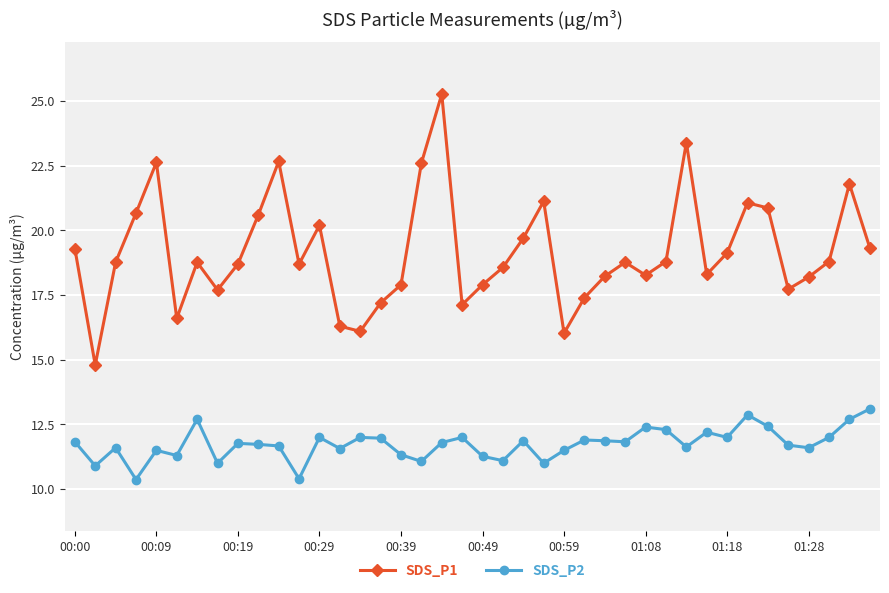

Is this an area chart (filled region under the line)?

No